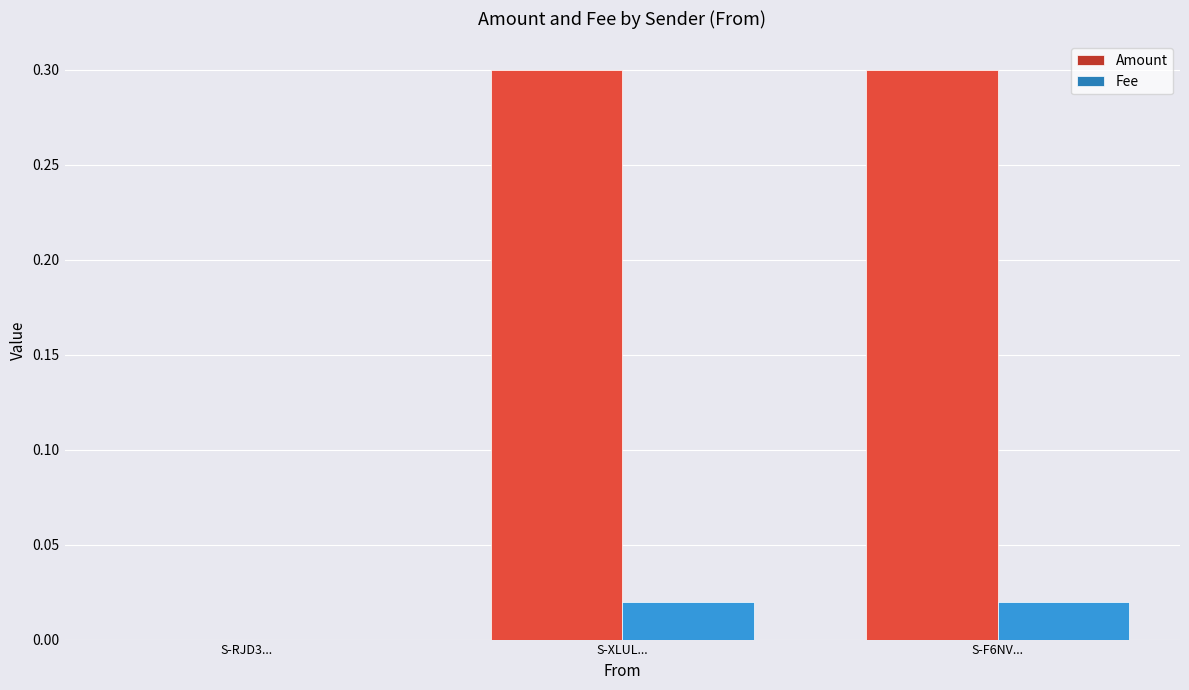

The value of Amount at S-F6NV... is 0.3. True or false?

True